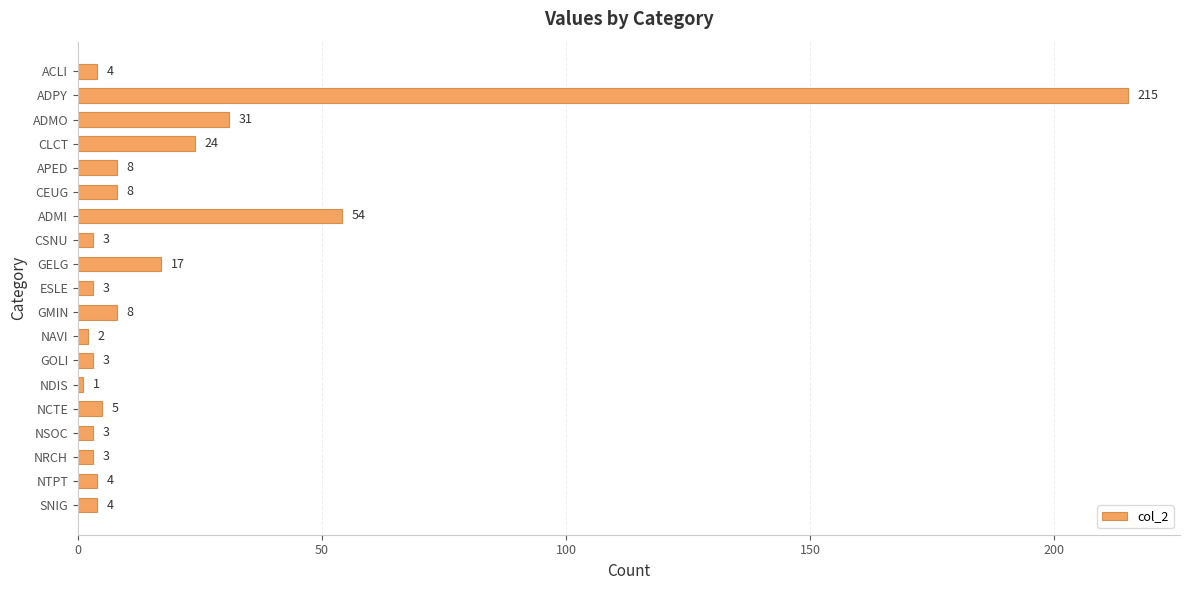

What is the maximum value shown in the chart?

215